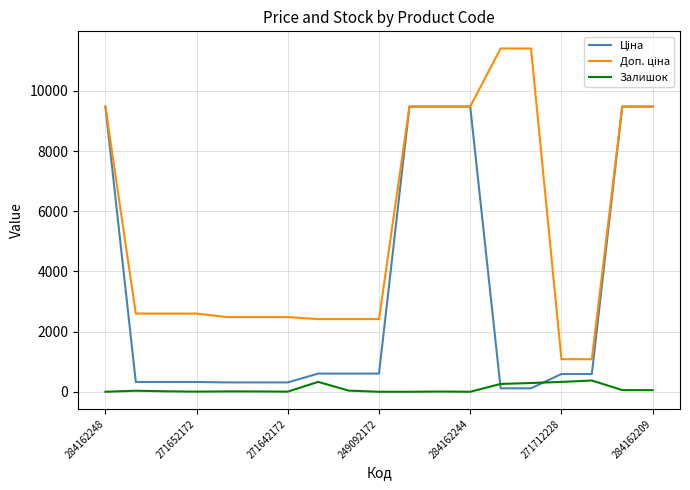

What is the maximum value shown in the chart?

11410.0